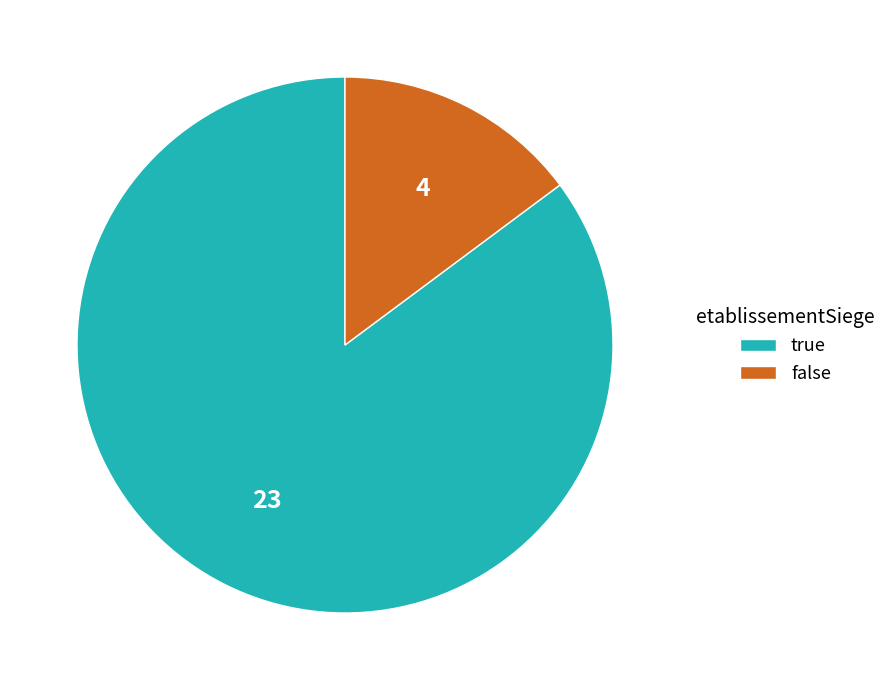

Which category has the biggest portion of the pie?

true